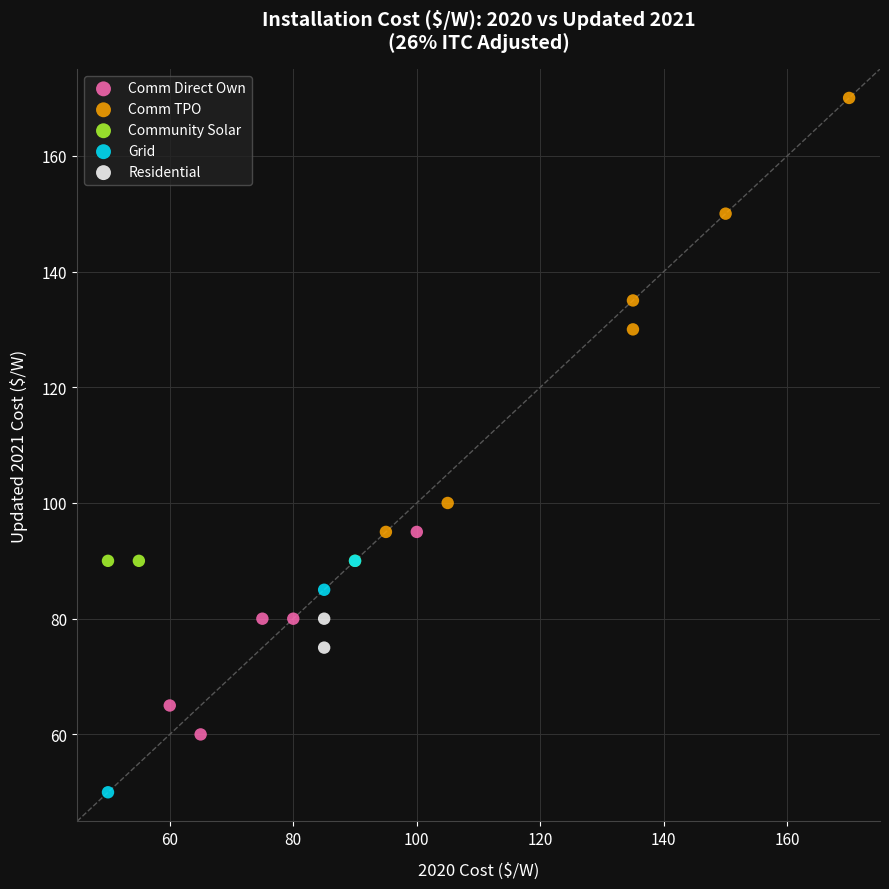

What are all the series names shown in the legend?

Comm Direct Own, Comm TPO, Community Solar, Grid, Residential